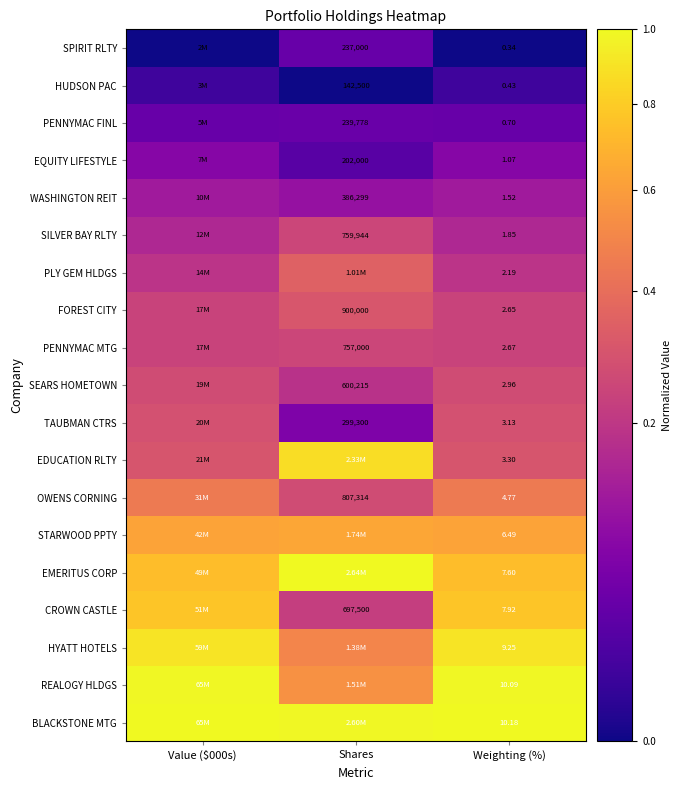

At Weighting (%), list the series in order from smallest to largest.

SPIRIT RLTY, HUDSON PAC, PENNYMAC FINL, EQUITY LIFESTYLE, WASHINGTON REIT, SILVER BAY RLTY, PLY GEM HLDGS, FOREST CITY, PENNYMAC MTG, SEARS HOMETOWN, TAUBMAN CTRS, EDUCATION RLTY, OWENS CORNING, STARWOOD PPTY, EMERITUS CORP, CROWN CASTLE, HYATT HOTELS, REALOGY HLDGS, BLACKSTONE MTG